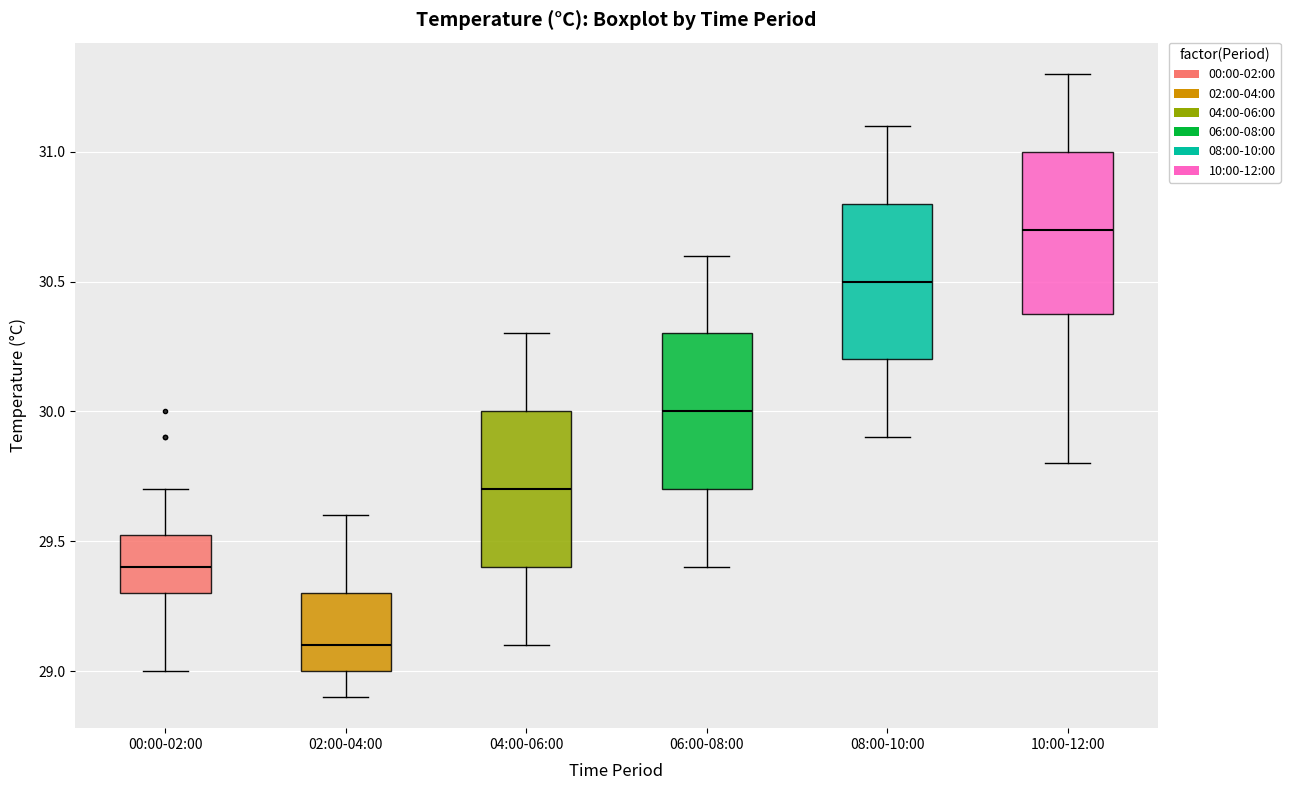

Which box's median line is the lowest?

02:00-04:00